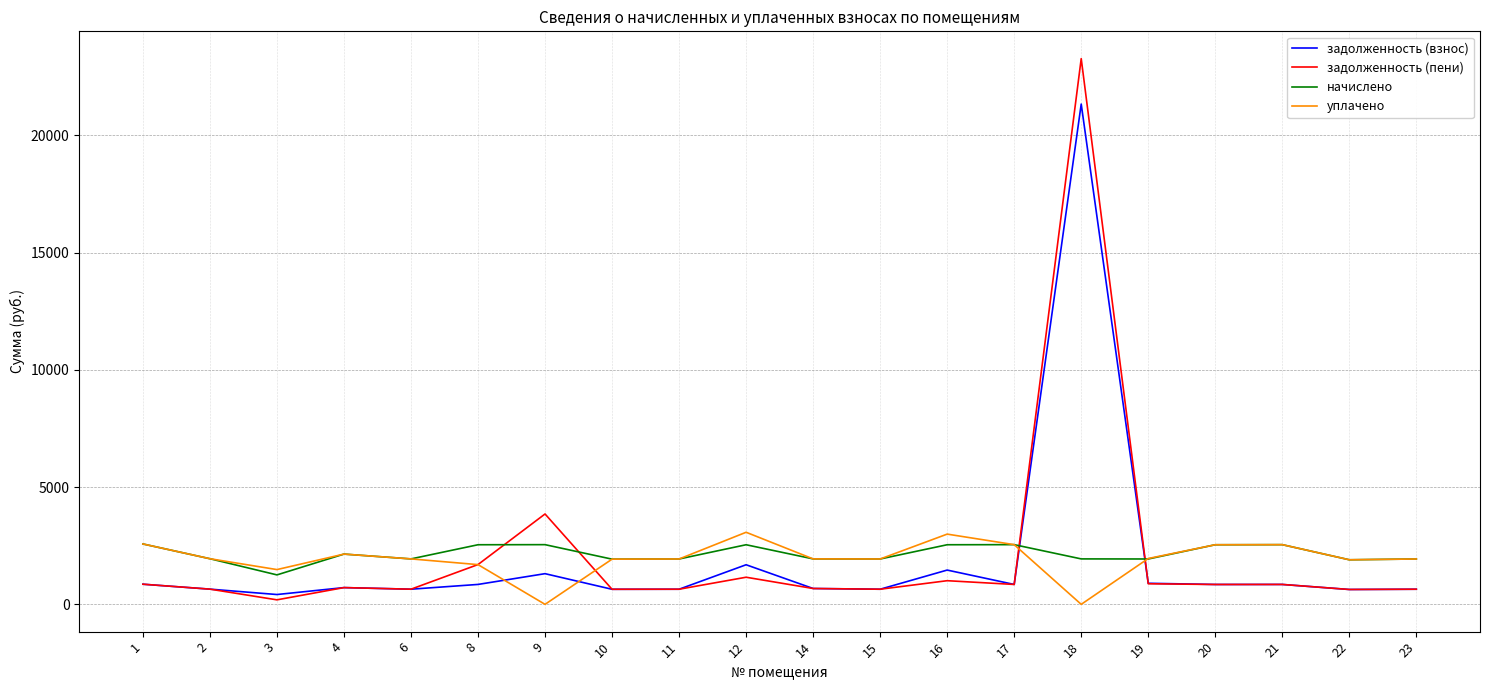

What is the sum of all задолженность (пени) values?

41345.6